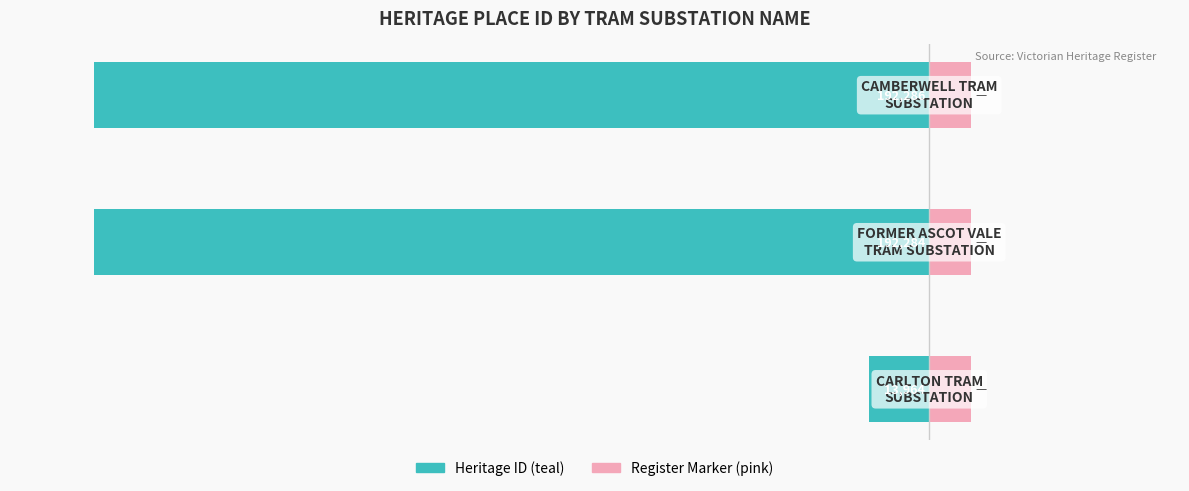

List the series in order of their overall mean, highest first.

Register Marker, Heritage ID (scaled)